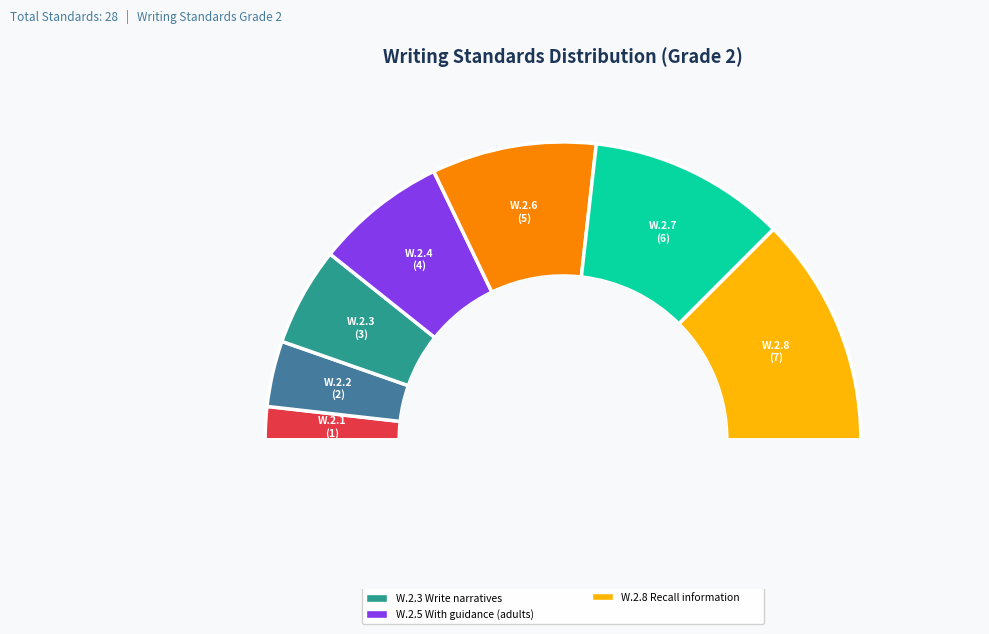

Is it true that W.2.8 Recall information is 39% of the pie?

False